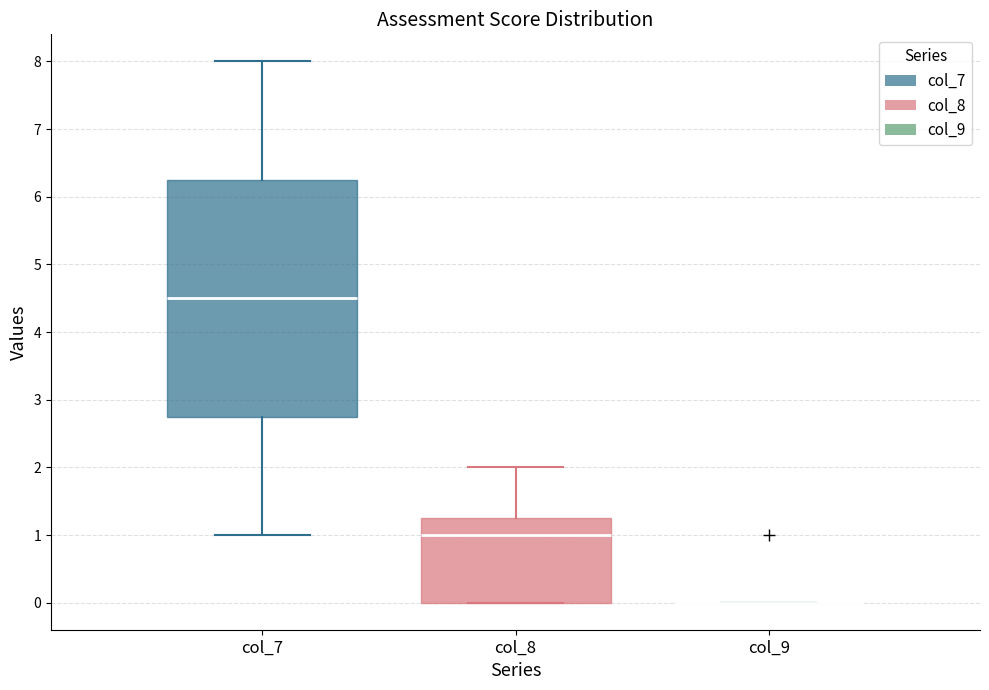

Reading left to right, read every box against the y-axis: the position of its median line, the range the box covers, and the ends of its whiskers. The values are not printed on the chart, so give them approximately, as read against the axis.

col_7: median 4.5, box 2.8 to 6.3, whiskers 1.0 to 8.0
col_8: median 1.0, box 0.0 to 1.3, whiskers 0.0 to 2.0
col_9: box collapsed to a line at 0.0, whiskers 0.0 to 0.0